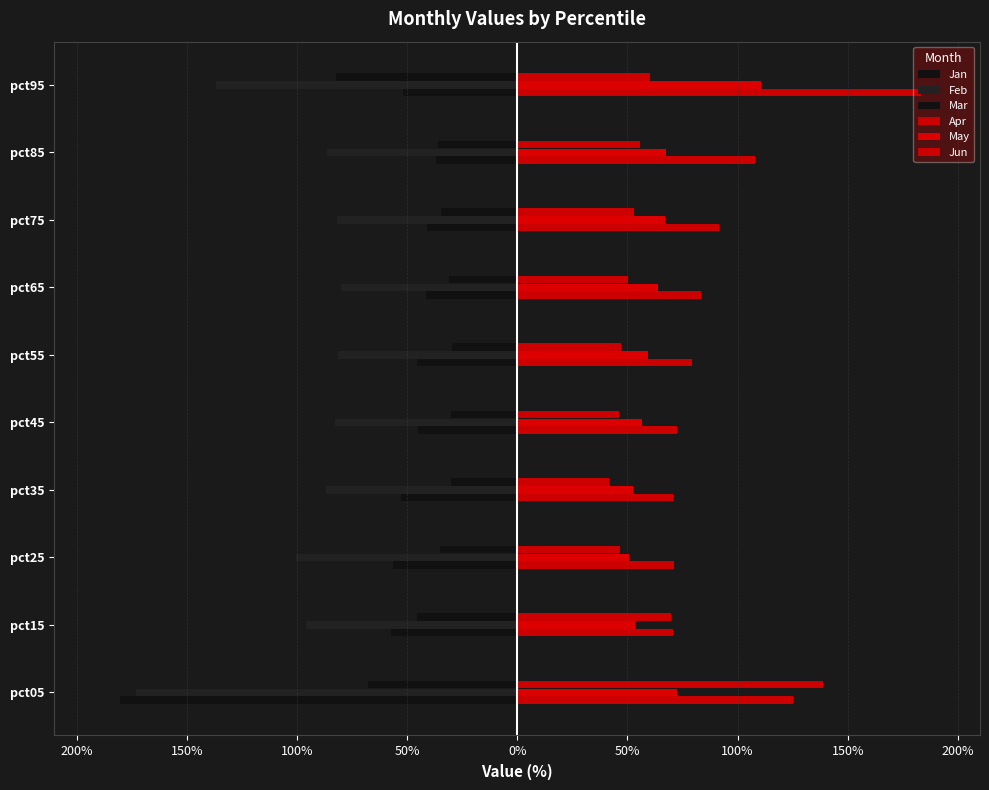

What is the label of the 7th bar from the right?

100%